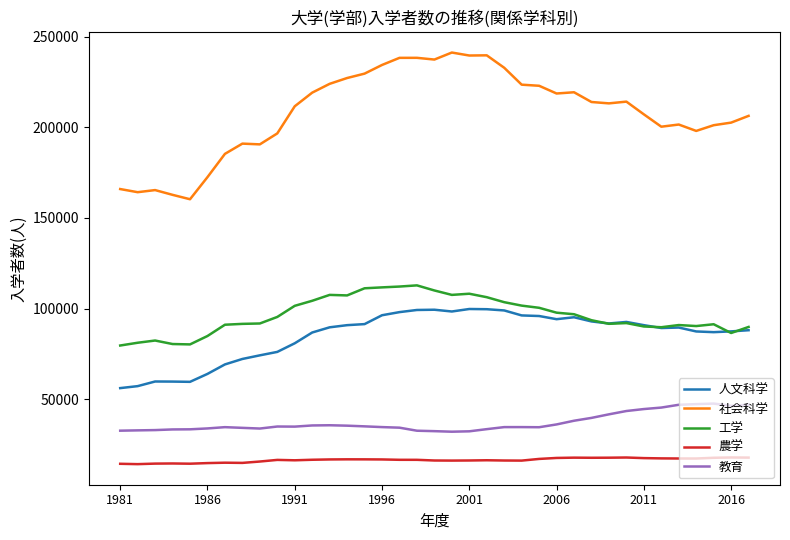

True or false: 人文科学 and 社会科学 cross at least once.

False